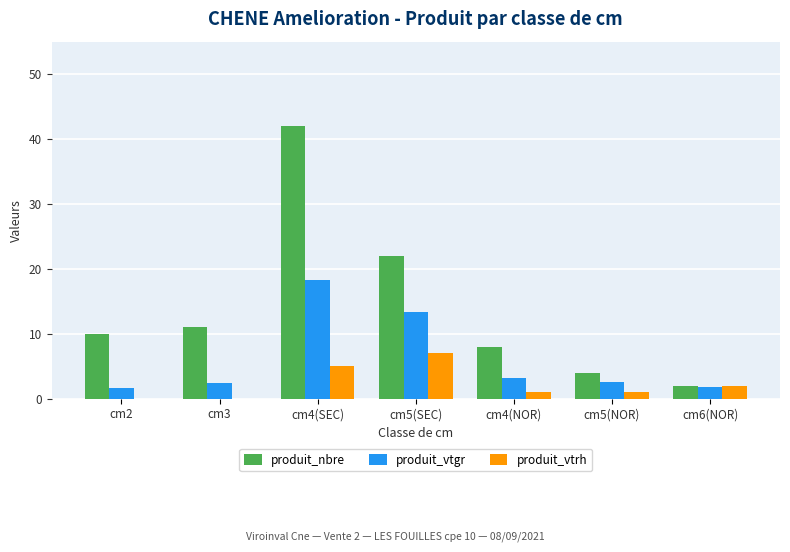

What is the total value across all series at cm2?

11.6